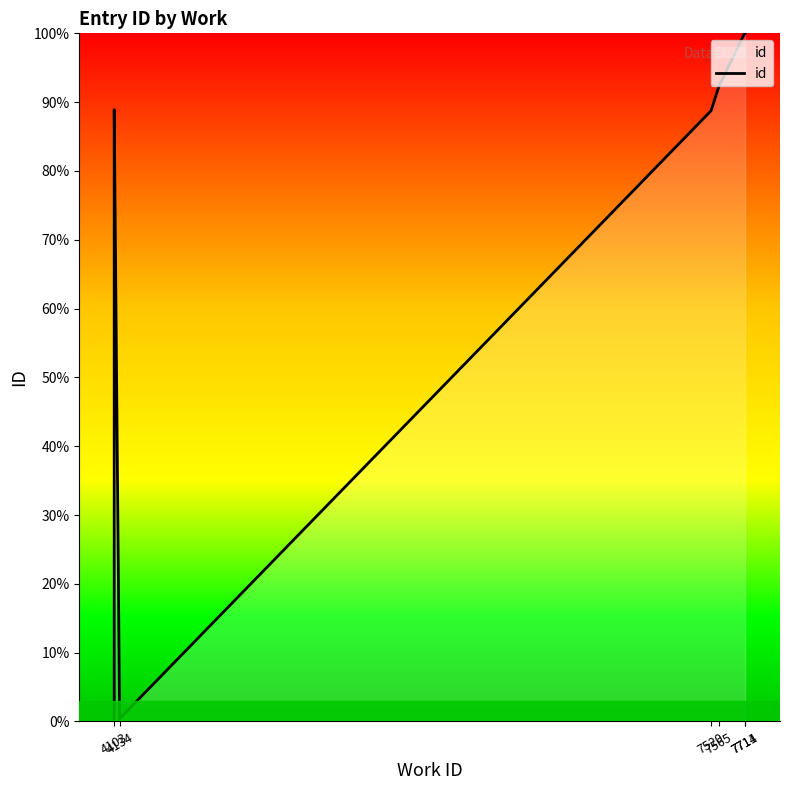

What is the difference between the second highest and minimum values?

100.0